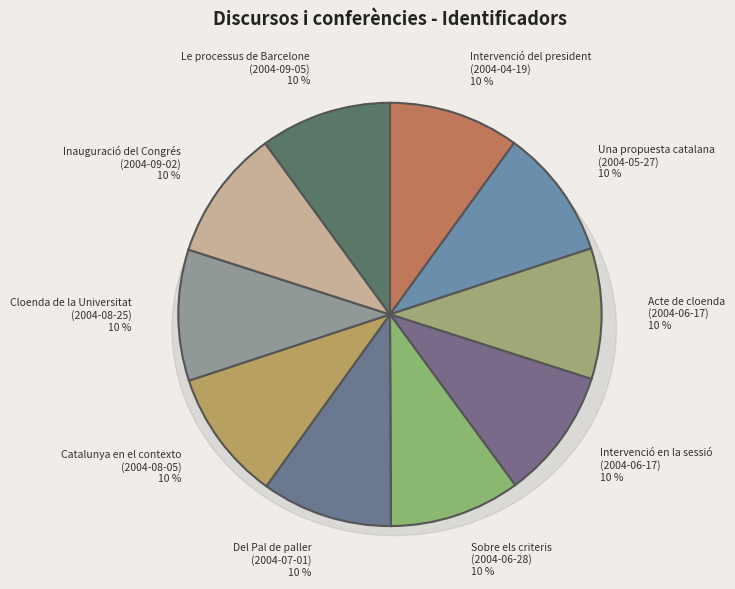

Which slice is the smallest?

Intervenció del president
(2004-04-19)